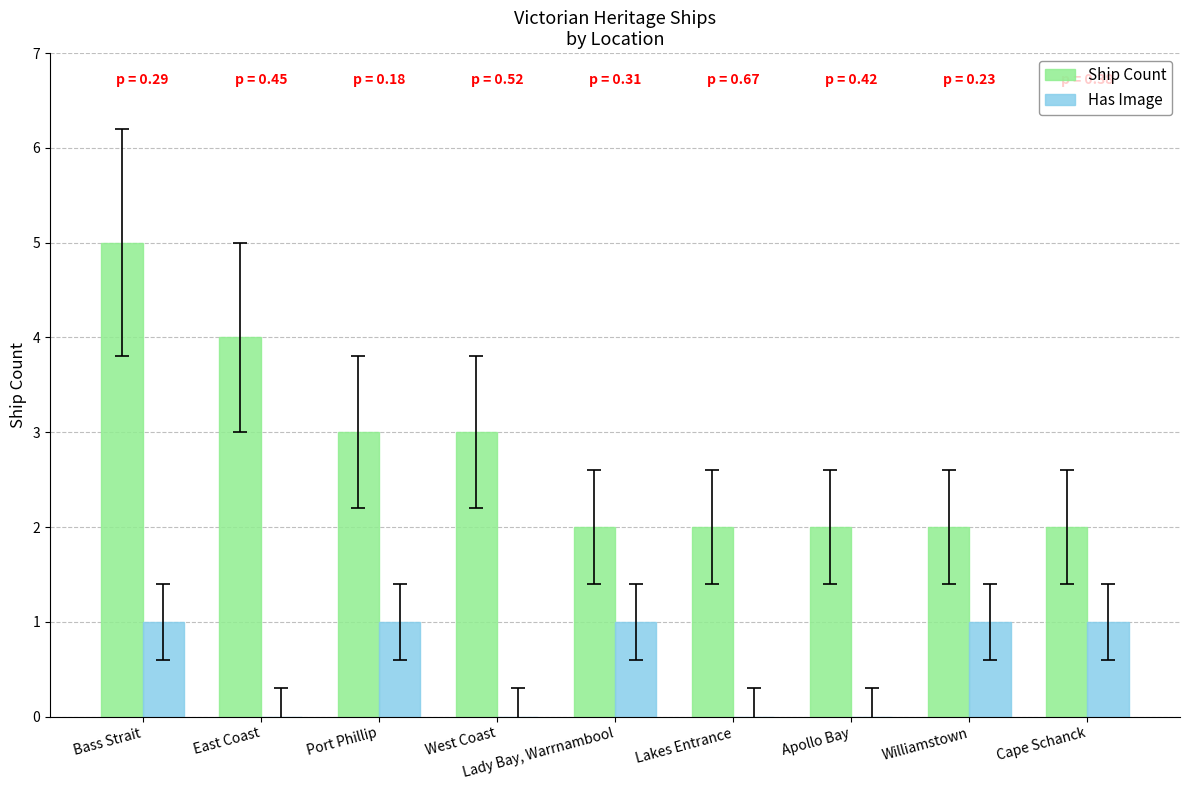

What is the sum of all Has Image values?

5